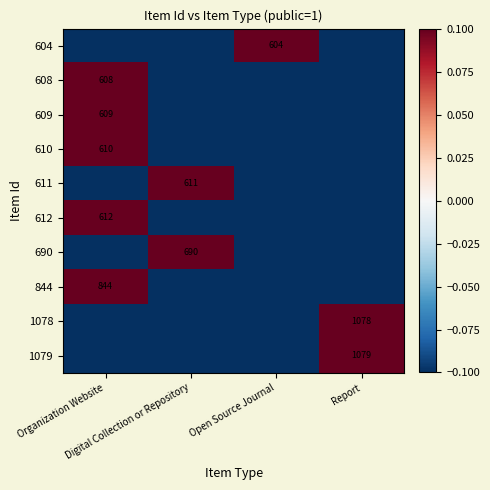

Where does the 608 series first go above 0?

Organization Website